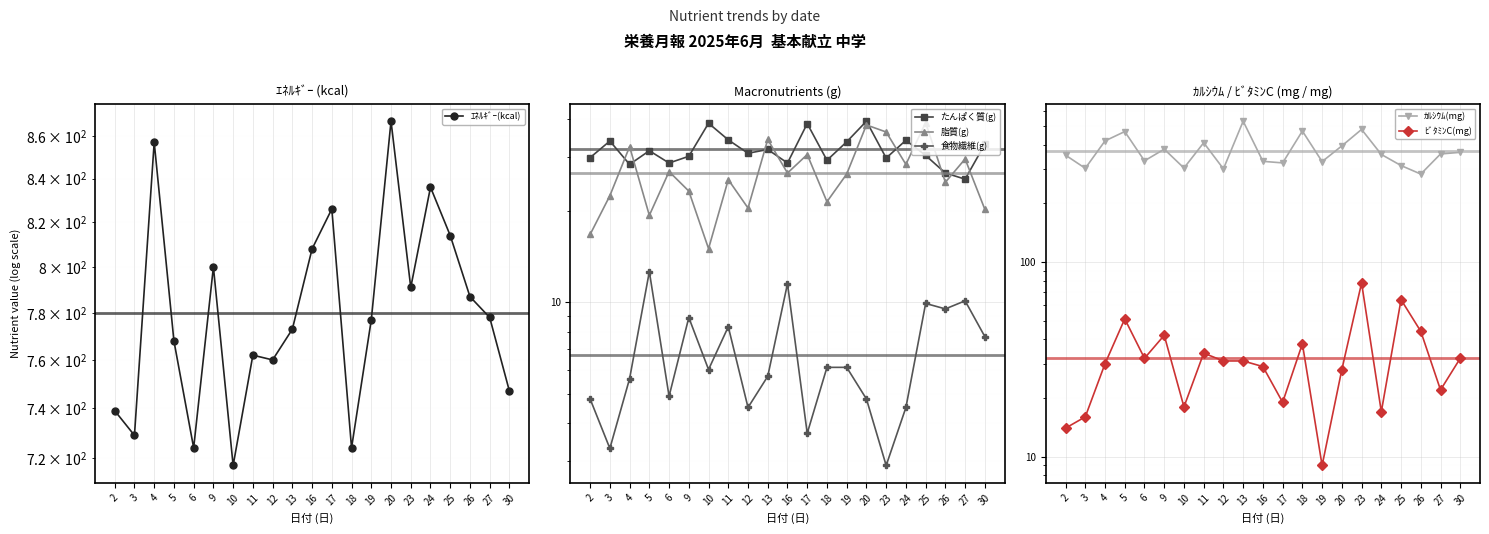

At which category is the sum across all series the highest?

23